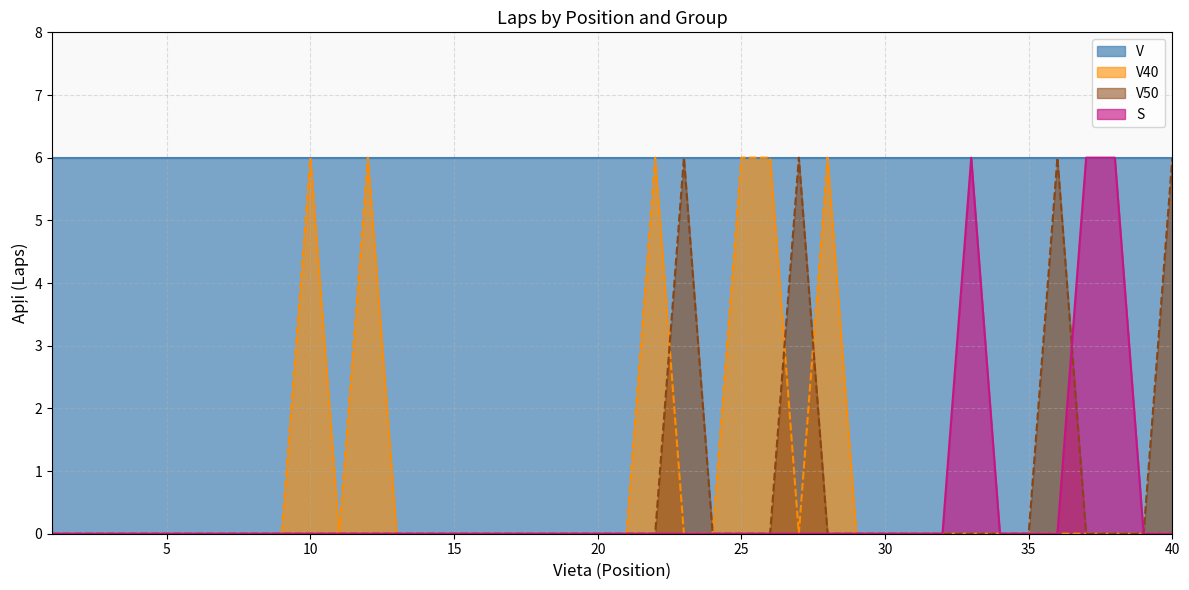

What is the greatest value displayed?

6